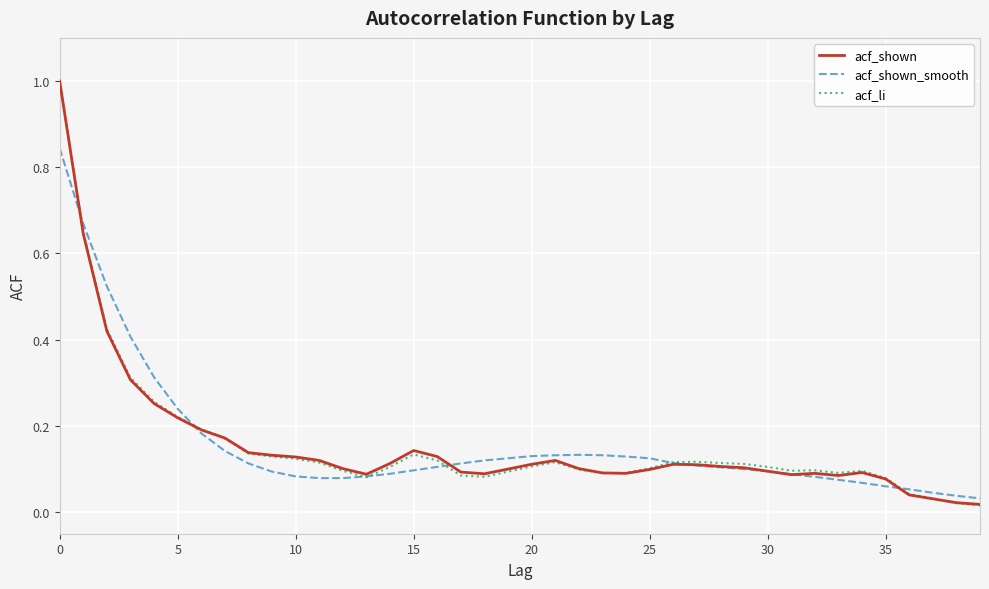

What is the highest value of the acf_shown series?

1.0